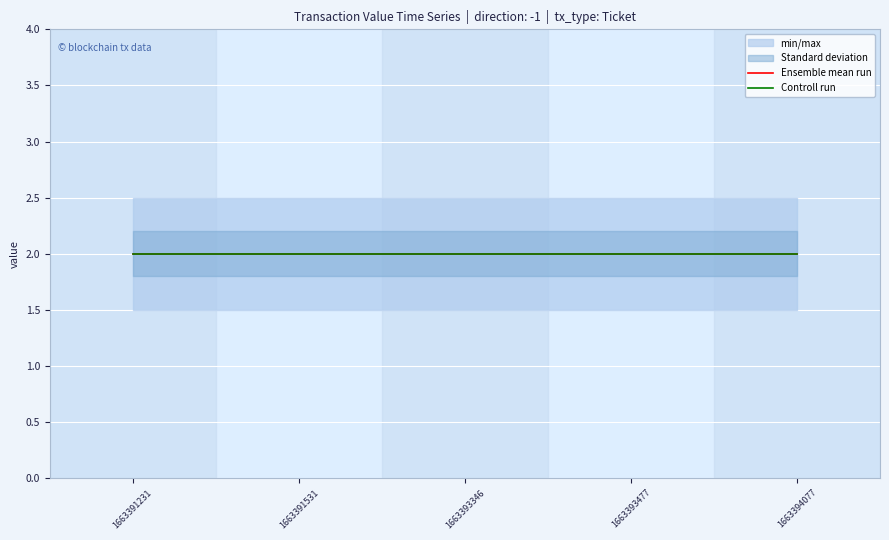

At which label is Ensemble mean run closest to 2?

1663391231